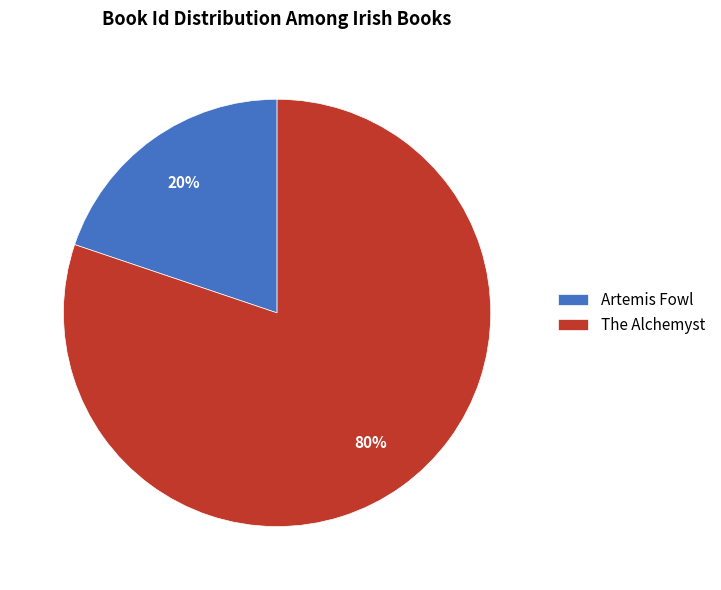

How many segments does this pie chart have?

2